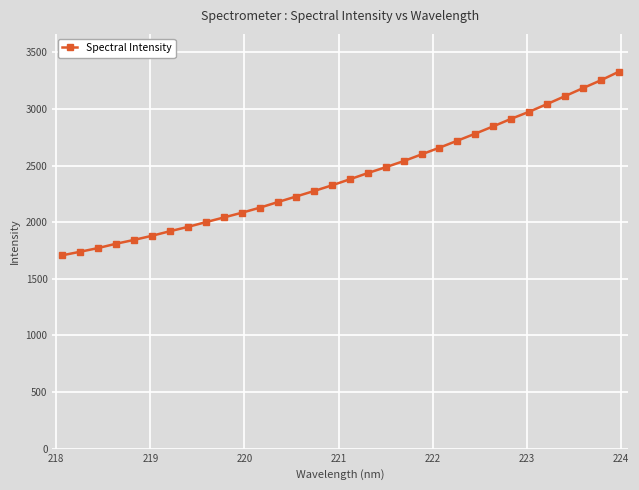

What is the minimum value shown in the chart?

1707.3